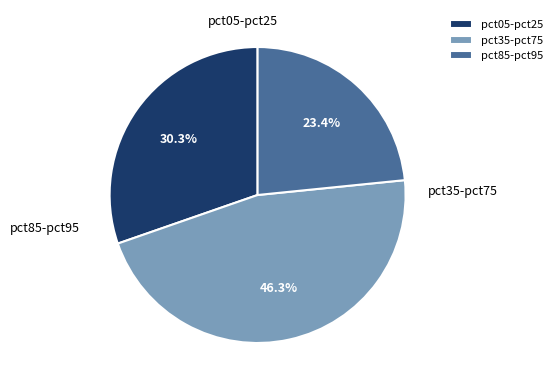

Which has a higher value, pct85-pct95 or pct05-pct25?

pct05-pct25